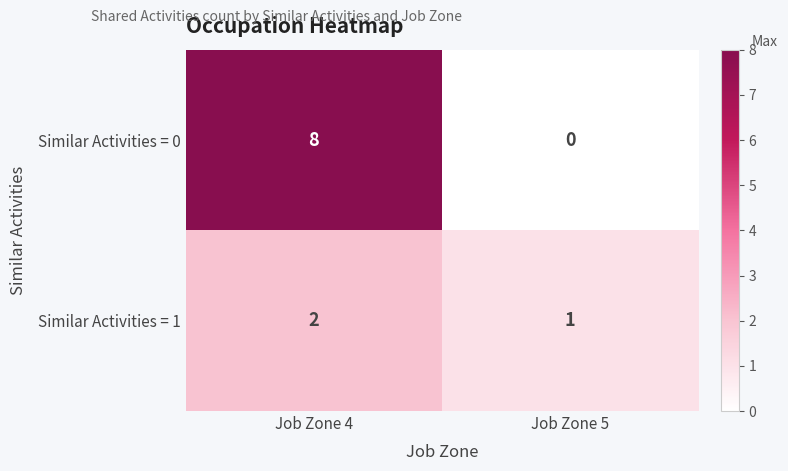

List the series in order of their peak value, highest first.

Similar Activities = 0, Similar Activities = 1